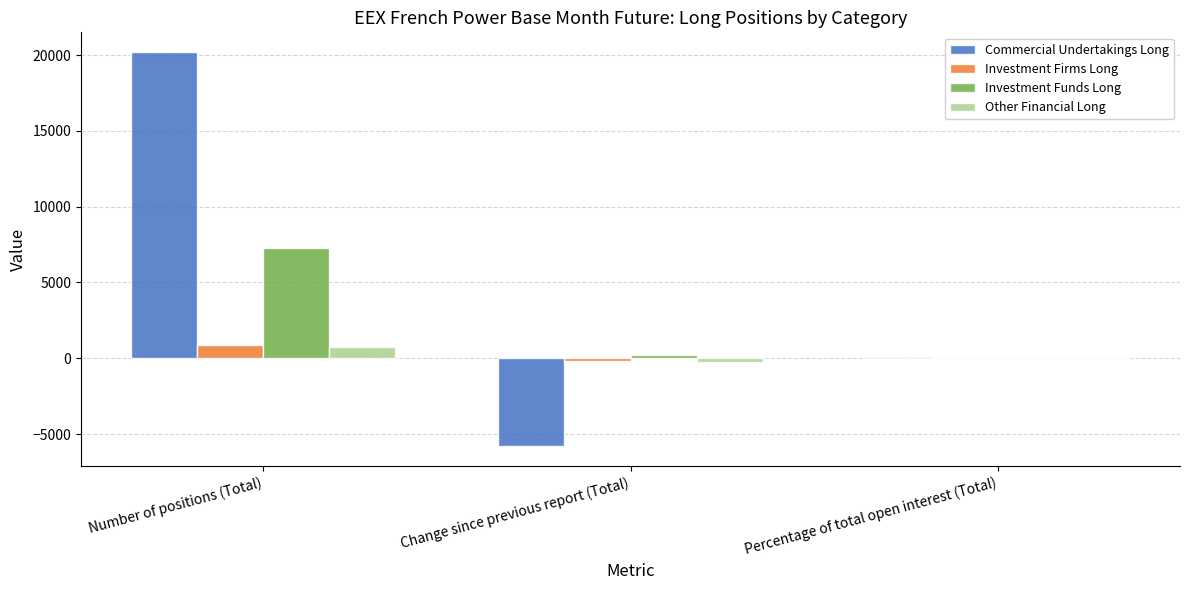

The Other Financial Long series shows 2.6 at Percentage of total open interest (Total). True or false?

True